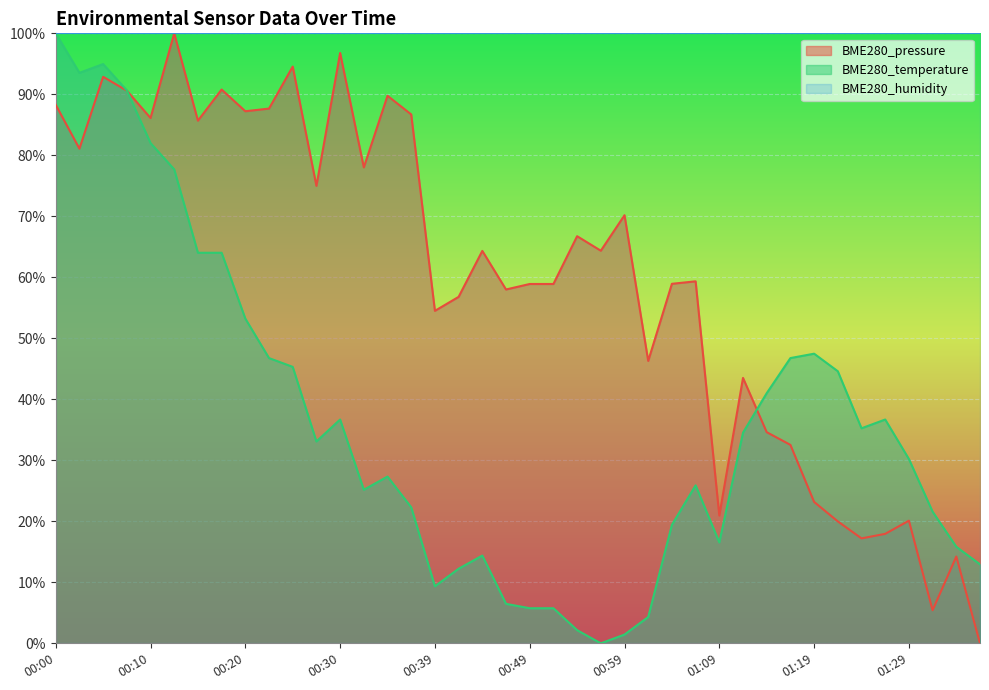

How many intersections are there between BME280_temperature and BME280_pressure?

2